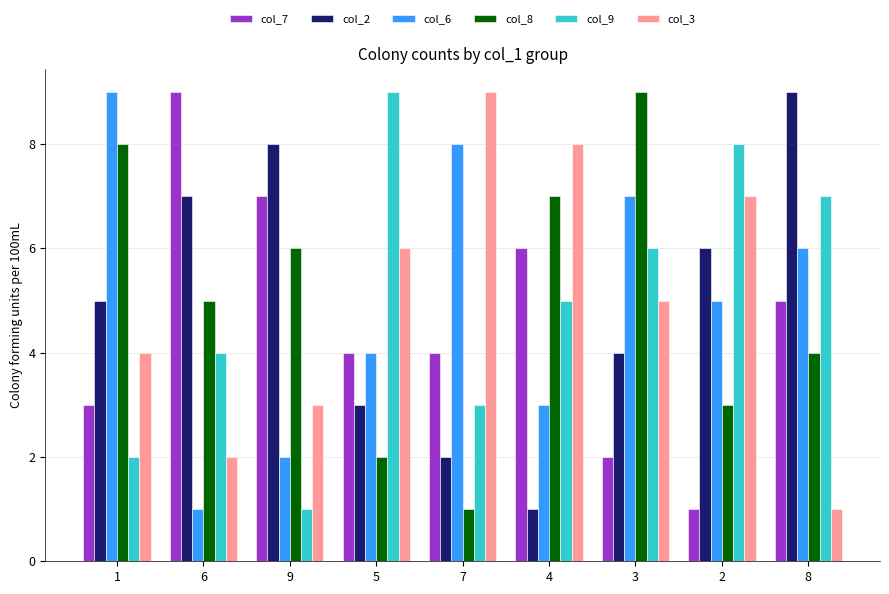

Which series changed the most between 9 and 5?

col_9